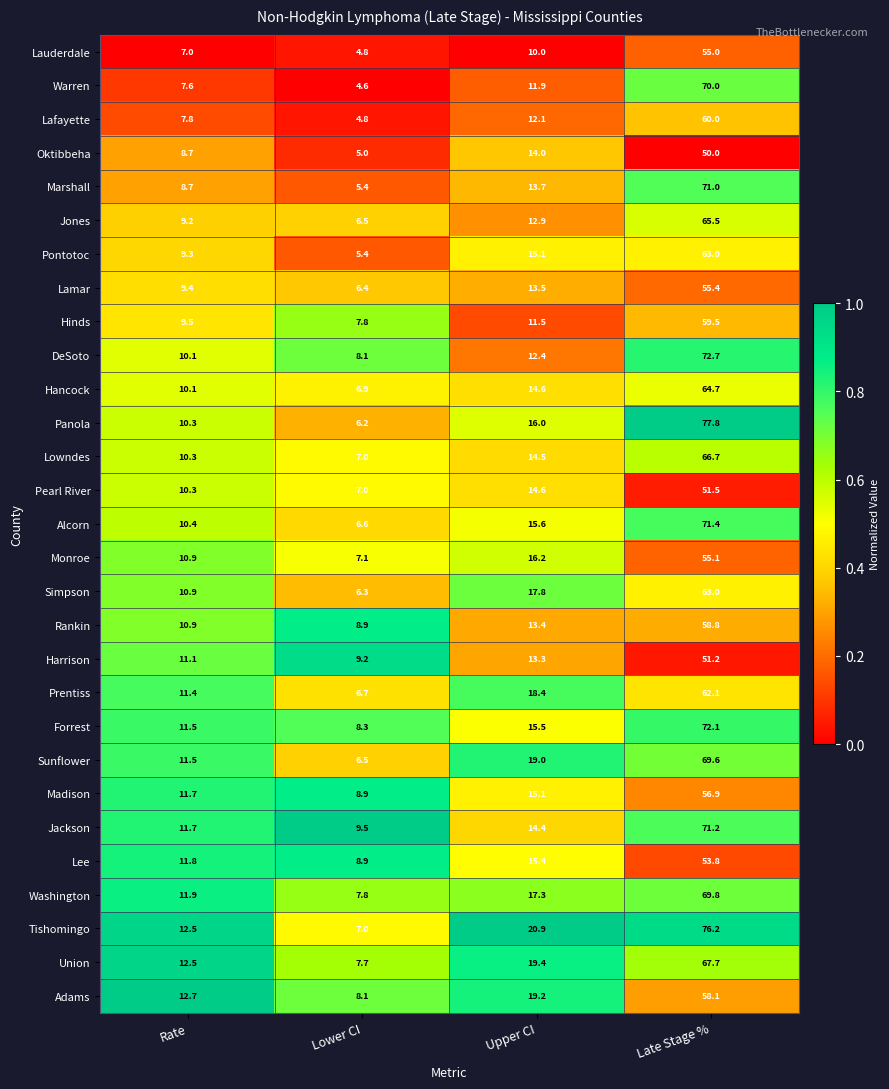

What is the sum of the Madison values at Lower CI and Upper CI?

24.0